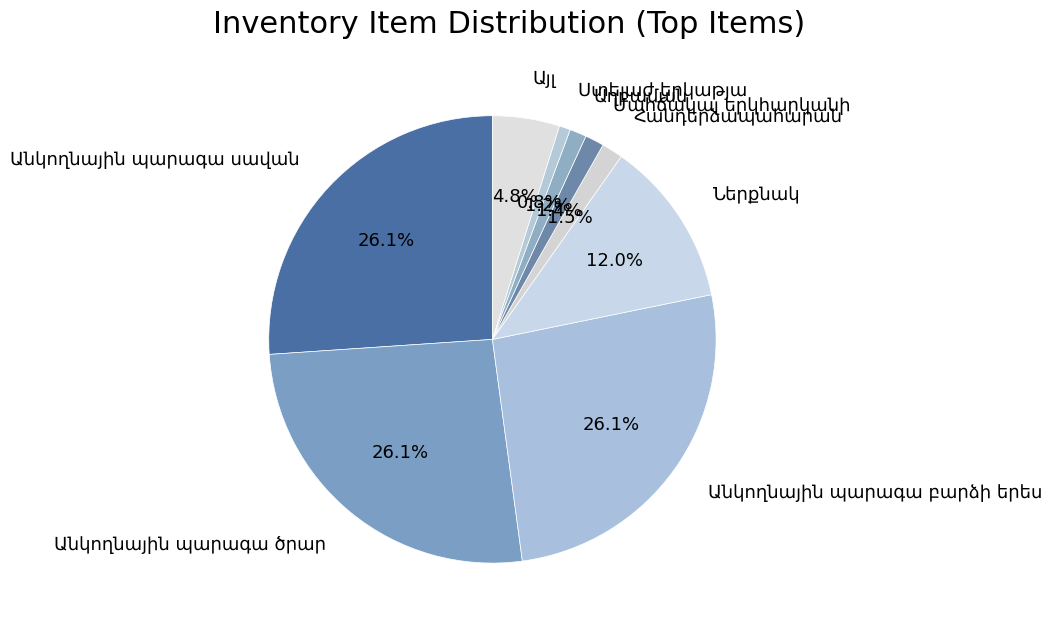

Does any single category account for the majority?

No